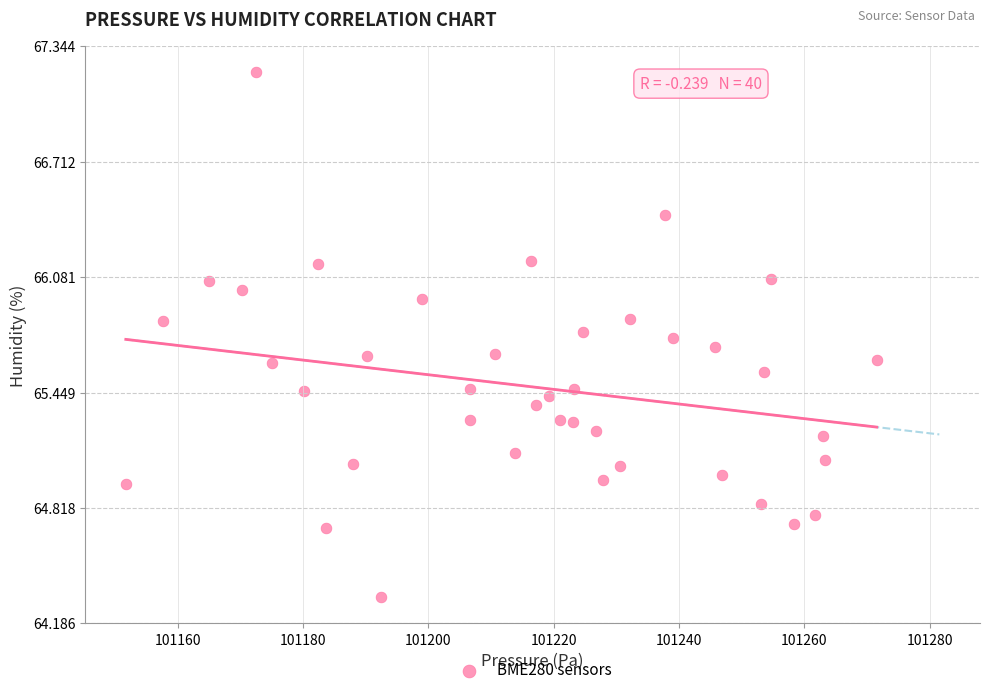

What is the range of X values (max minus min)?

119.8